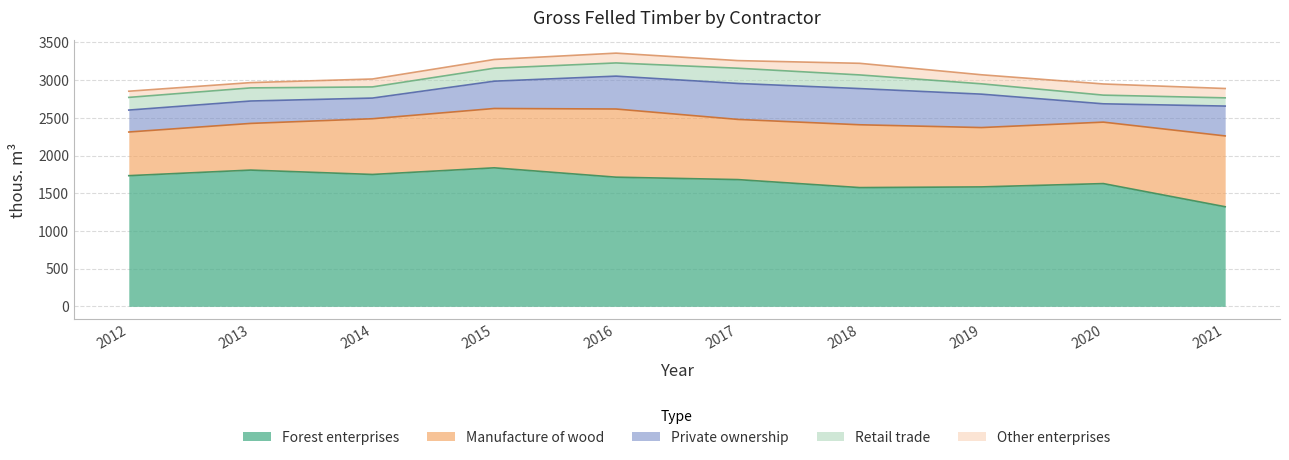

How many values in the Other enterprises series exceed 120?

4